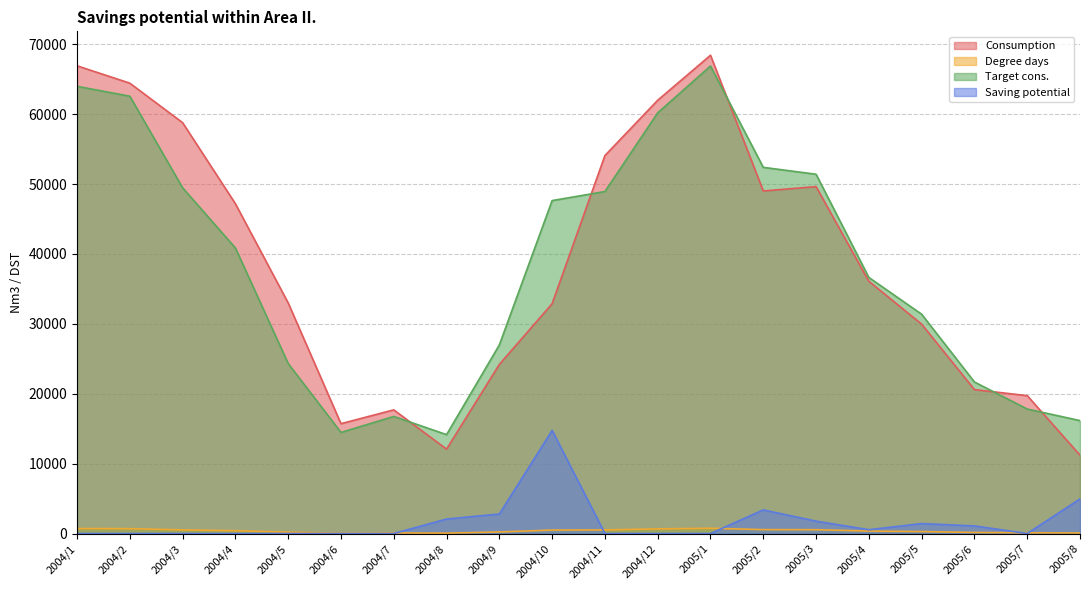

How many lines are shown in the chart?

4